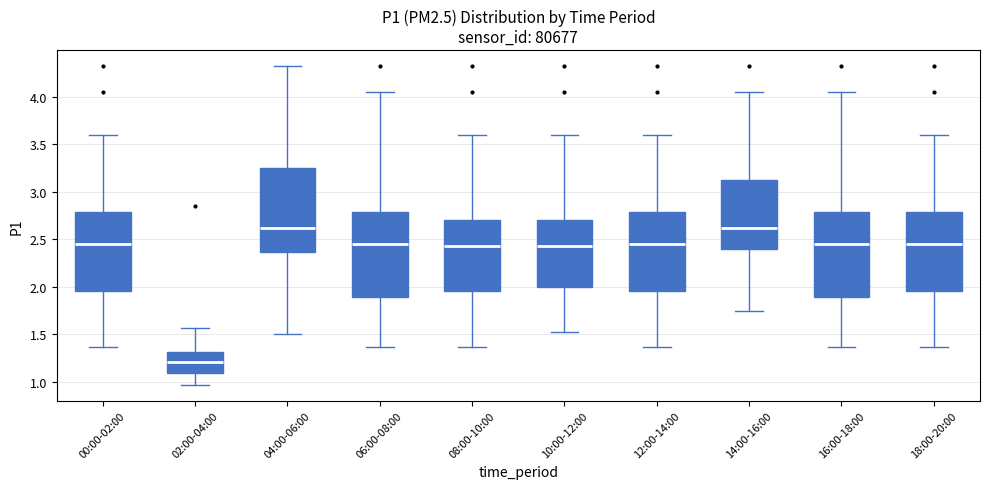

Reading left to right, read every box against the y-axis: the position of its median line, the range the box covers, and the ends of its whiskers. The values are not printed on the chart, so give them approximately, as read against the axis.

00:00-02:00: median 2.45, box 1.95 to 2.80, whiskers 1.35 to 3.60
02:00-04:00: median 1.20, box 1.10 to 1.30, whiskers 0.95 to 1.55
04:00-06:00: median 2.60, box 2.35 to 3.25, whiskers 1.50 to 4.30
06:00-08:00: median 2.45, box 1.90 to 2.80, whiskers 1.35 to 4.05
08:00-10:00: median 2.45, box 1.95 to 2.70, whiskers 1.35 to 3.60
10:00-12:00: median 2.45, box 2.00 to 2.70, whiskers 1.50 to 3.60
12:00-14:00: median 2.45, box 1.95 to 2.80, whiskers 1.35 to 3.60
14:00-16:00: median 2.60, box 2.40 to 3.15, whiskers 1.75 to 4.05
16:00-18:00: median 2.45, box 1.90 to 2.80, whiskers 1.35 to 4.05
18:00-20:00: median 2.45, box 1.95 to 2.80, whiskers 1.35 to 3.60